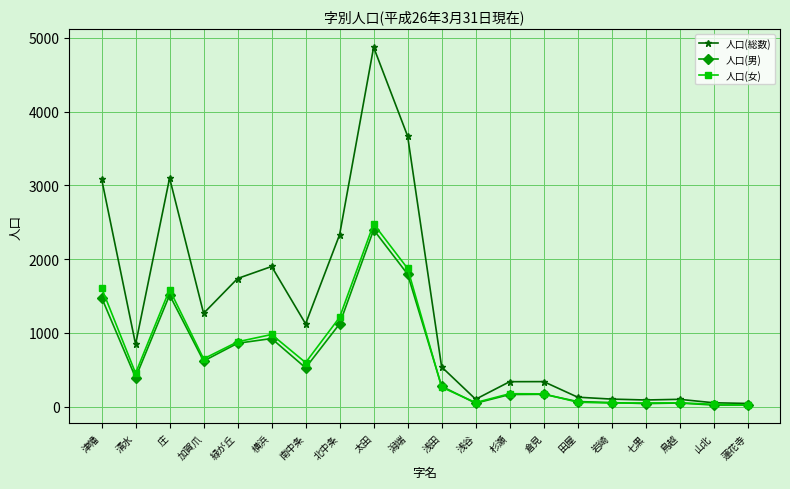

Where does the 人口(総数) series first go above 844?

津幡